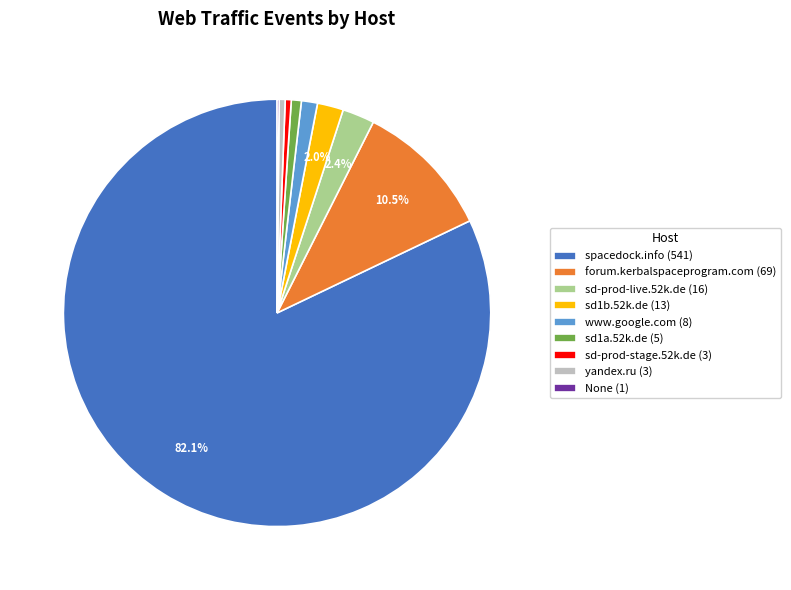

Does spacedock.info (541) represent more than half of the total?

Yes